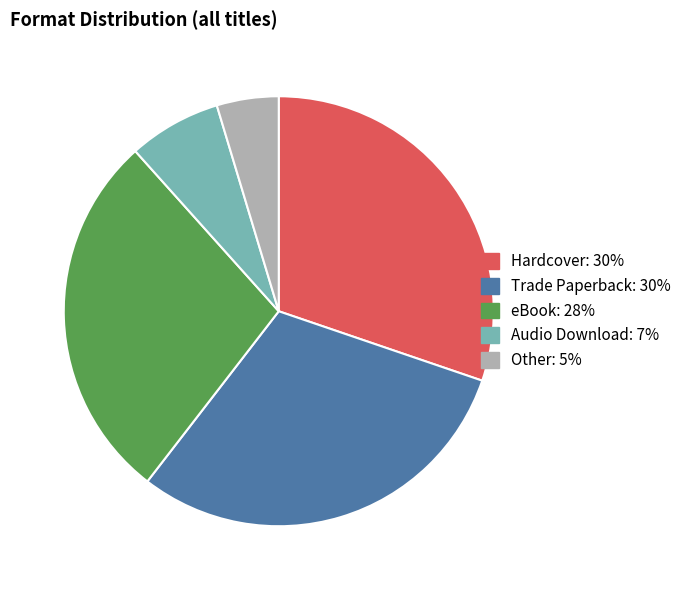

Is there a majority slice in this chart?

No